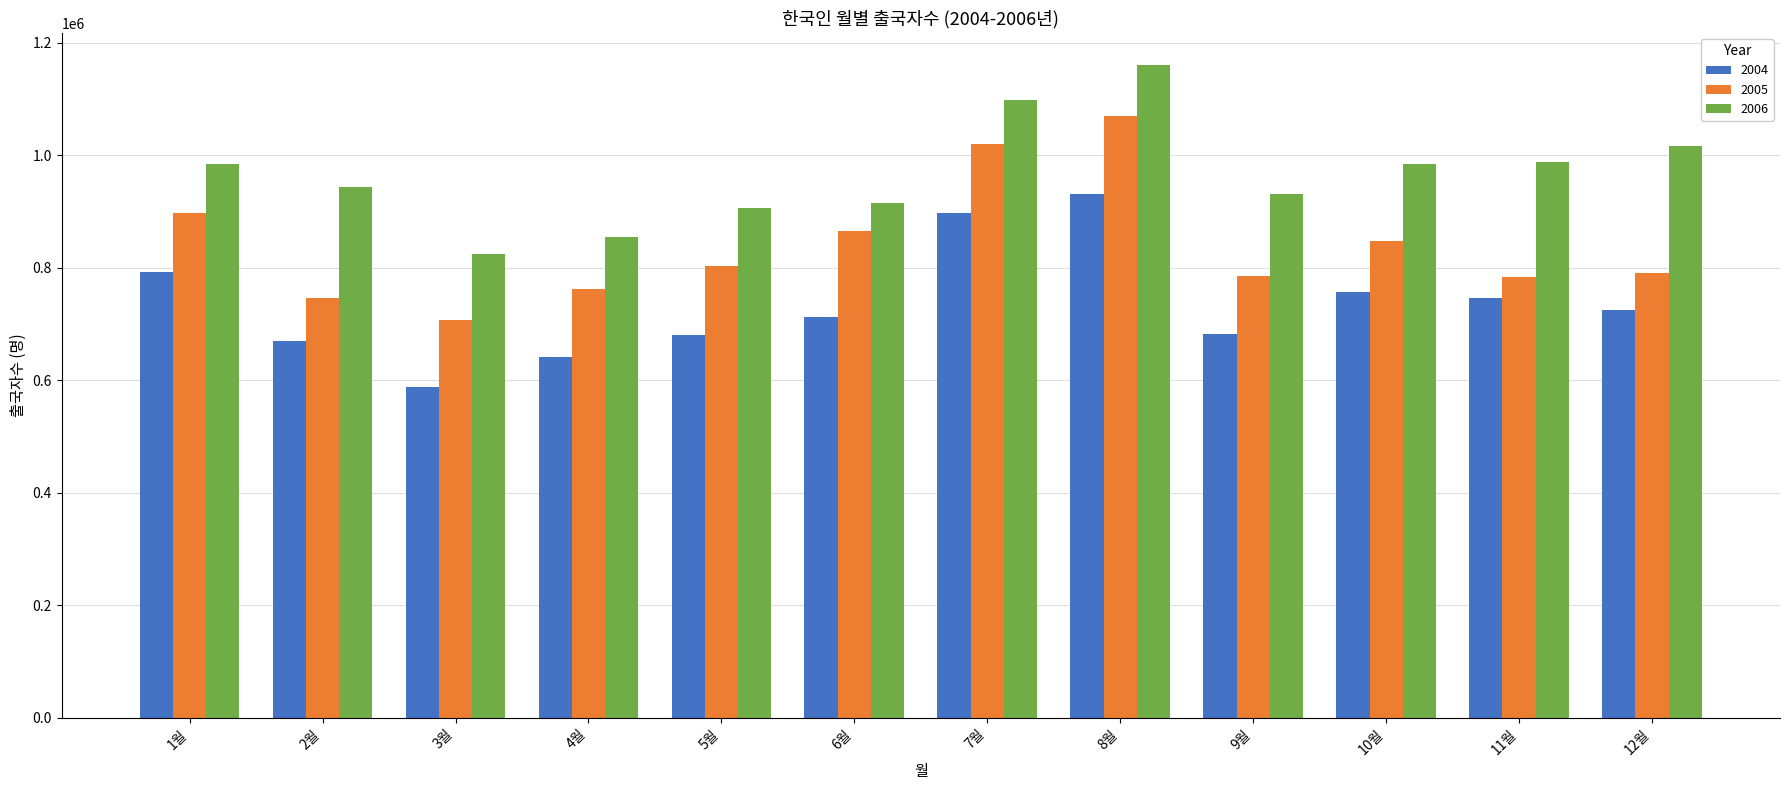

How many data points does each series have?

12